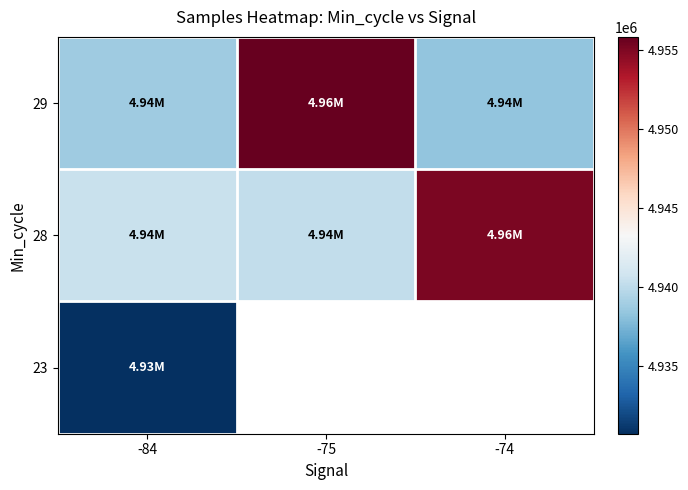

At which label is 29 closest to 4947058?

-84